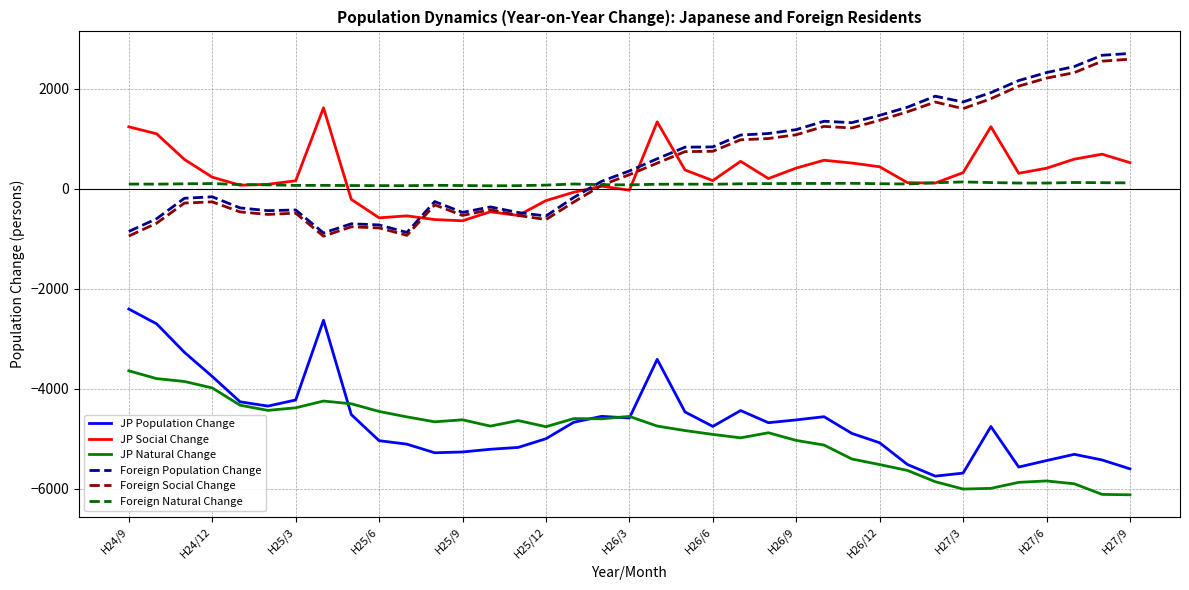

True or false: JP Social Change and JP Natural Change cross at least once.

False